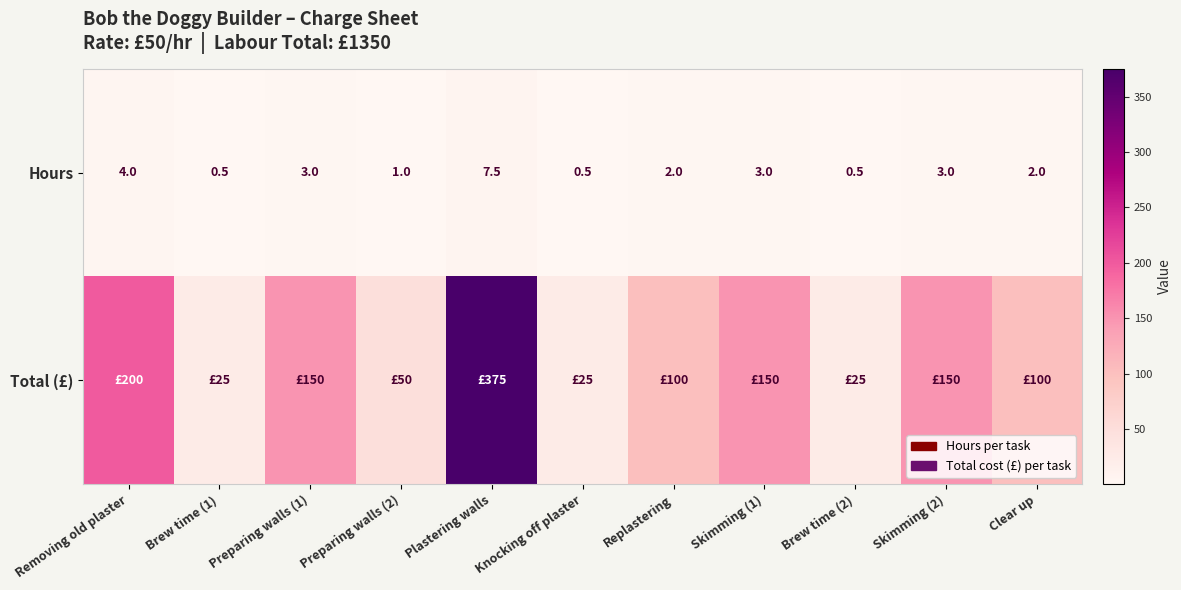

What is the difference between the highest and lowest values at Plastering walls?

367.5